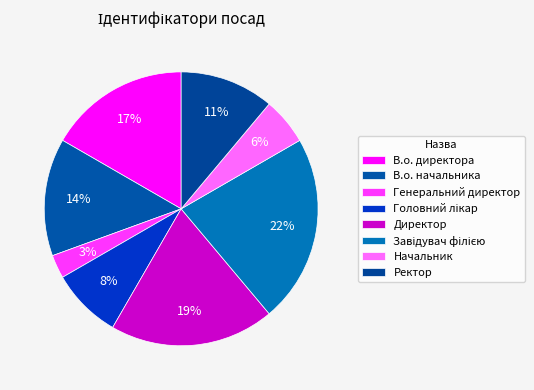

How many slices are in this pie chart?

8